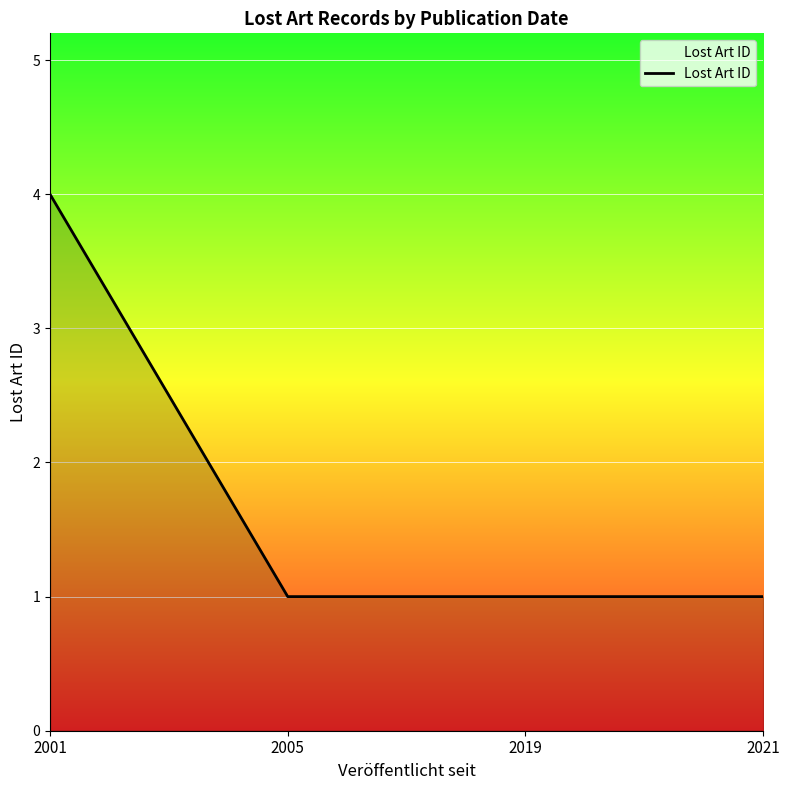

What is the sum of the values at 2001 and 2005?

5